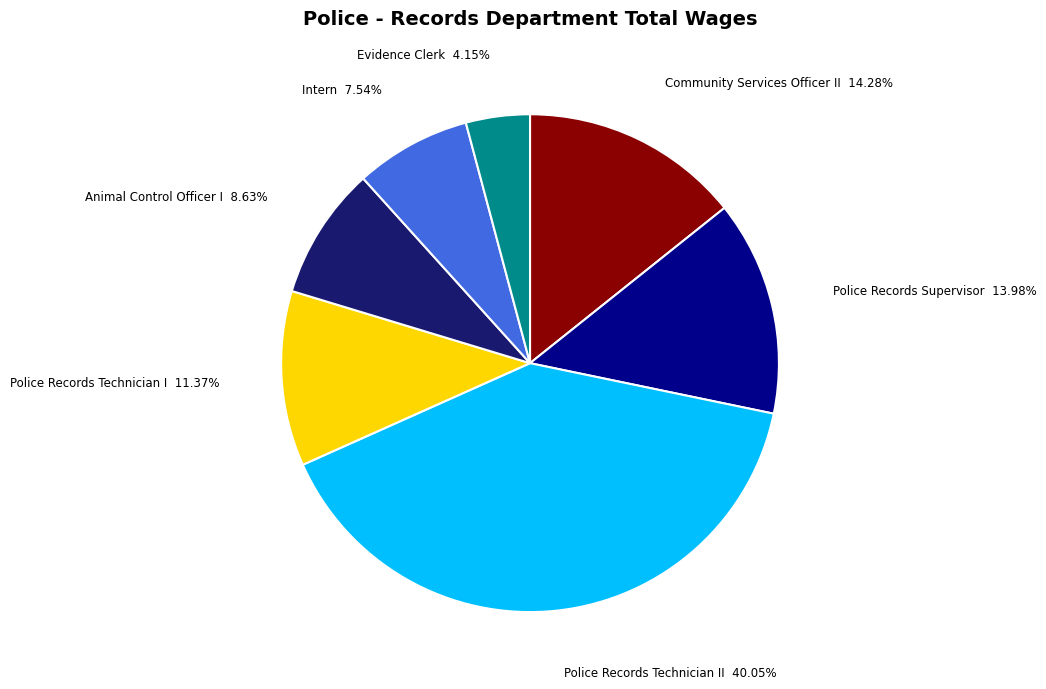

Does any single category account for the majority?

No